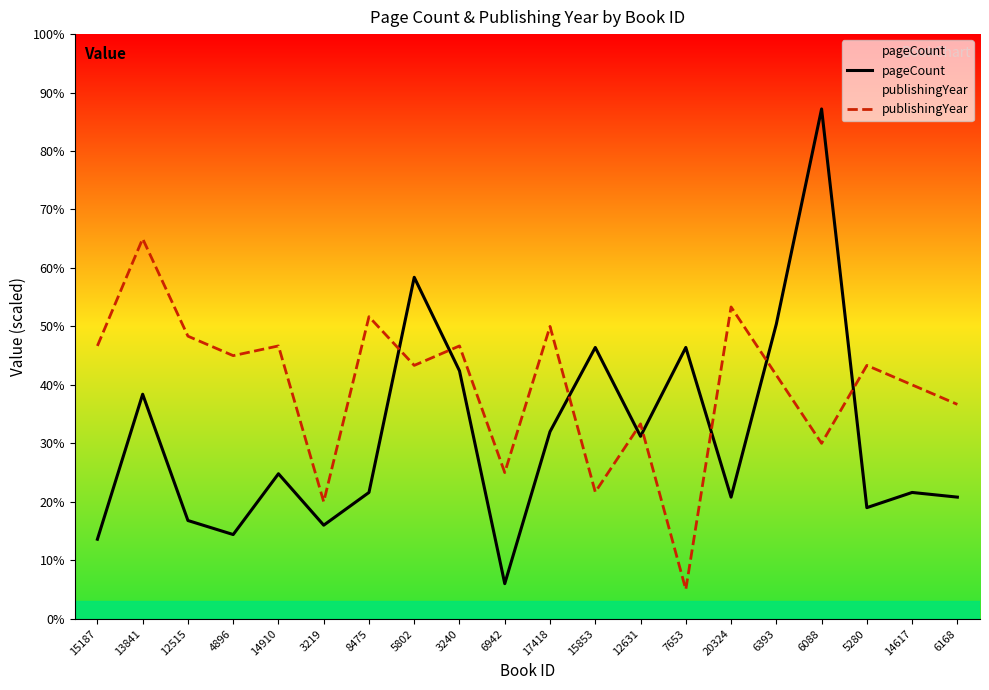

How many lines are shown in the chart?

2